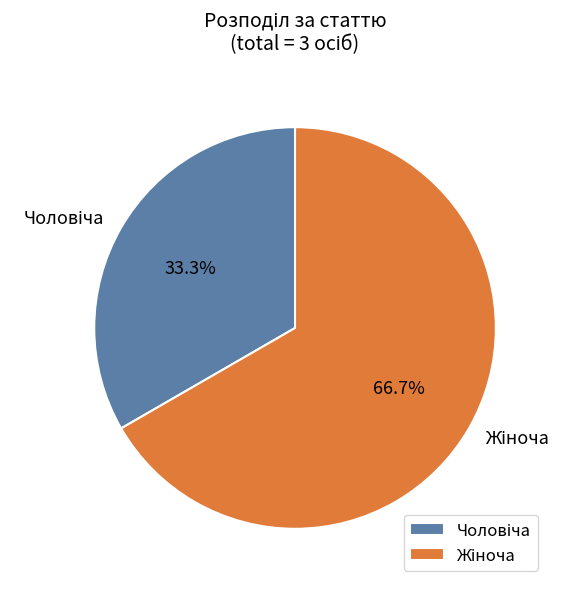

Is there any slice that represents more than half of the pie?

Yes